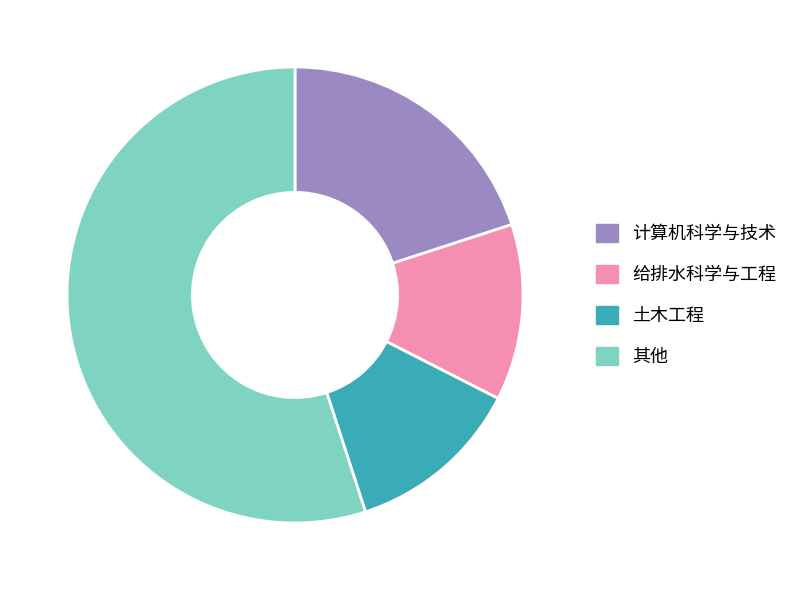

Does 其他 account for over 50% of the chart?

Yes